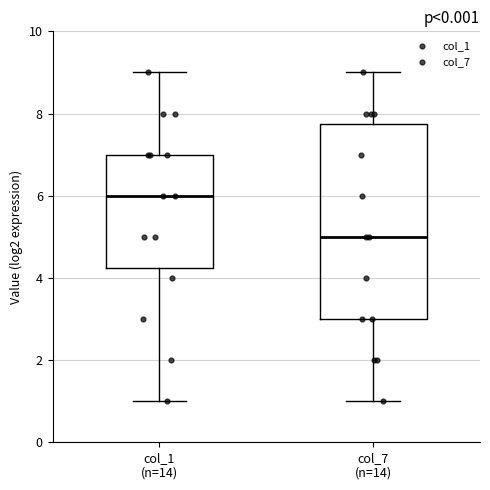

Which box has the highest median line?

col_1 (n=14)